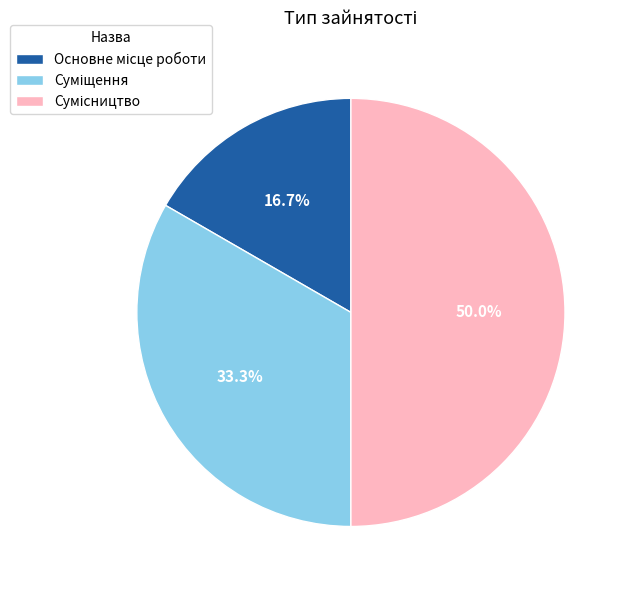

How many segments does this pie chart have?

3